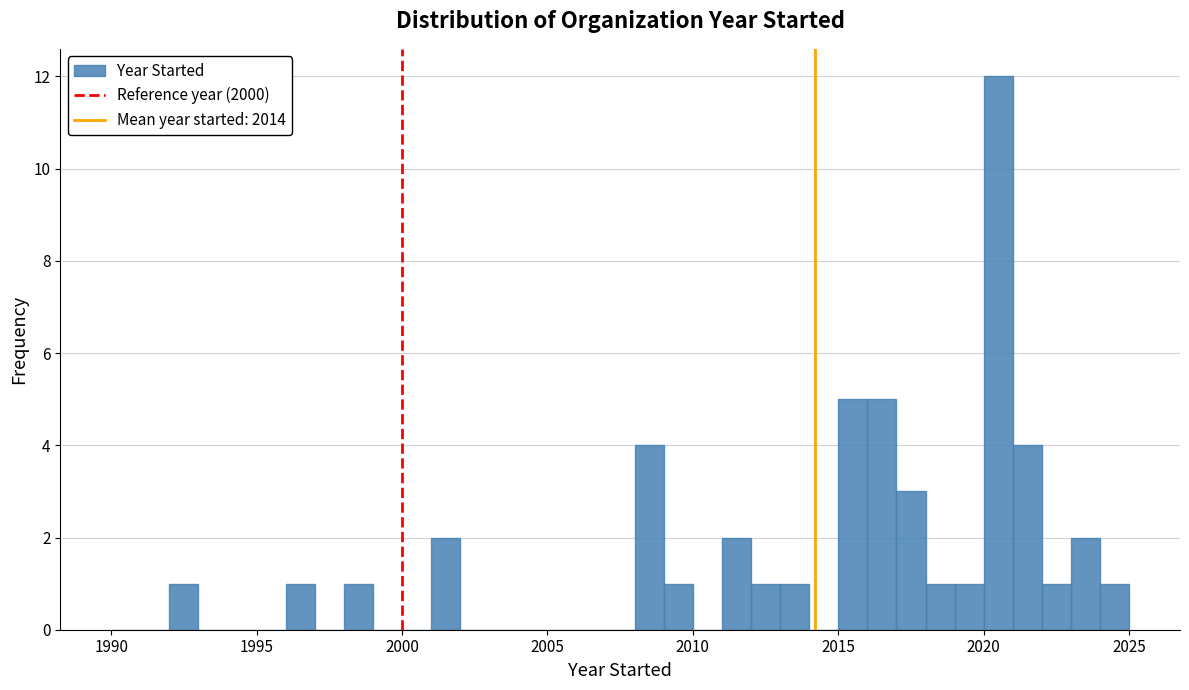

Around what value on the x-axis is the tallest bar? Give the approximate position of its centre, as read against the axis.

2020.5